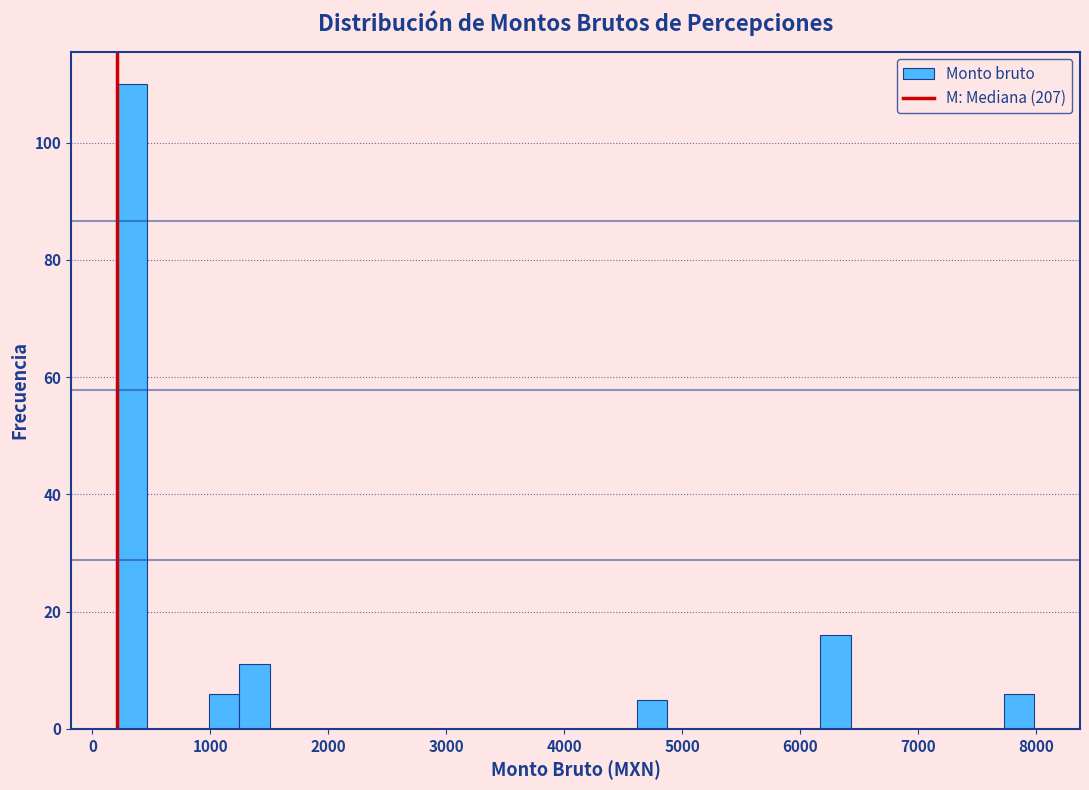

Read against the x-axis, roughly where is the centre of the tallest bar?

300